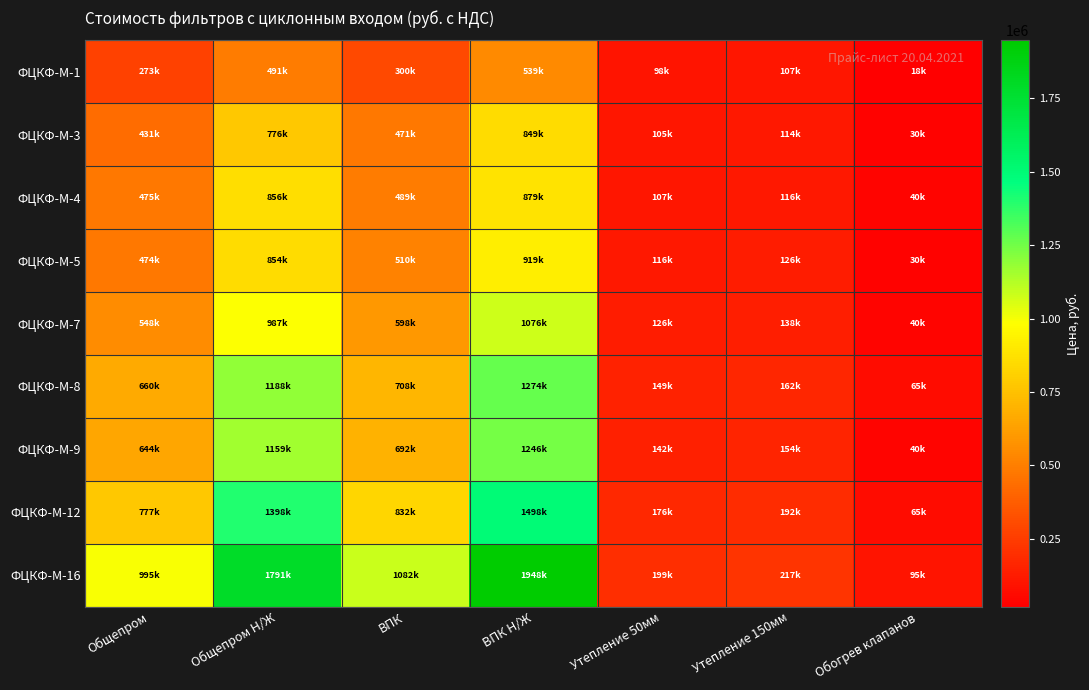

Reading right to left, what are all the values shown in this chart?

ФЦКФ-М-1: Обогрев клапанов=18500.0	Утепление 150мм=107125.2	Утепление 50мм=98280.0	ВПК Н/Ж=539133.1	ВПК=299518.4	Общепром Н/Ж=490780.1	Общепром=272655.6
ФЦКФ-М-3: Обогрев клапанов=30000.0	Утепление 150мм=114266.9	Утепление 50мм=104832.0	ВПК Н/Ж=848585.4	ВПК=471436.3	Общепром Н/Ж=776328.5	Общепром=431293.6
ФЦКФ-М-4: Обогрев клапанов=40000.0	Утепление 150мм=116126.7	Утепление 50мм=106538.2	ВПК Н/Ж=879333.8	ВПК=488518.8	Общепром Н/Ж=855555.0	Общепром=475308.3
ФЦКФ-М-5: Обогрев клапанов=30000.0	Утепление 150мм=126318.5	Утепление 50мм=115888.5	ВПК Н/Ж=918728.6	ВПК=510404.8	Общепром Н/Ж=853612.8	Общепром=474229.3
ФЦКФ-М-7: Обогрев клапанов=40000.0	Утепление 150мм=137774.9	Утепление 50мм=126399.0	ВПК Н/Ж=1075608.4	ВПК=597560.2	Общепром Н/Ж=986778.1	Общепром=548210.0
ФЦКФ-М-8: Обогрев клапанов=65000.0	Утепление 150мм=161878.1	Утепление 50мм=148512.0	ВПК Н/Ж=1274398.6	ВПК=707999.2	Общепром Н/Ж=1187837.0	Общепром=659909.5
ФЦКФ-М-9: Обогрев клапанов=40000.0	Утепление 150мм=154349.6	Утепление 50мм=141605.1	ВПК Н/Ж=1245971.2	ВПК=692206.2	Общепром Н/Ж=1159408.4	Общепром=644115.8
ФЦКФ-М-12: Обогрев клапанов=65000.0	Утепление 150мм=191783.9	Утепление 50мм=175948.5	ВПК Н/Ж=1498195.4	ВПК=832330.8	Общепром Н/Ж=1398403.1	Общепром=776890.6
ФЦКФ-М-16: Обогрев клапанов=95200.0	Утепление 150мм=216928.5	Утепление 50мм=199017.0	ВПК Н/Ж=1947752.7	ВПК=1082084.9	Общепром Н/Ж=1791260.0	Общепром=995144.4